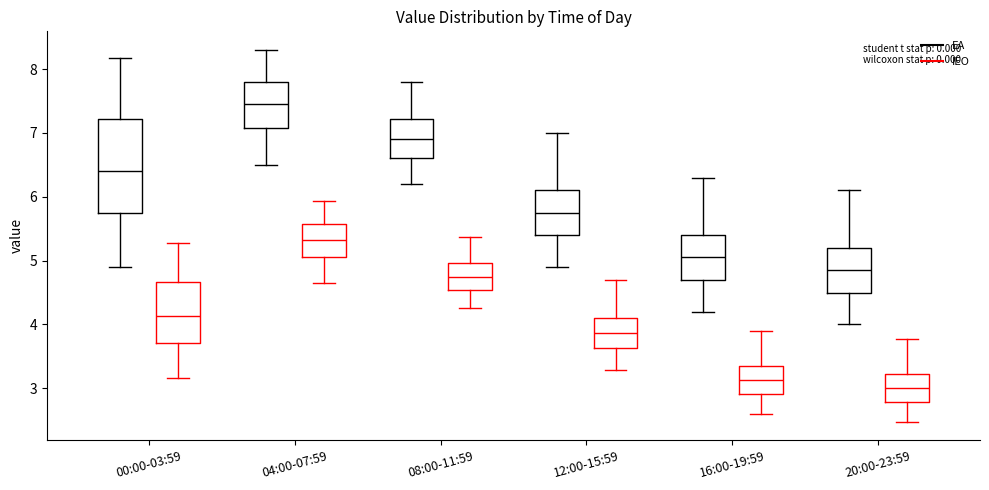

Reading left to right, read every box against the y-axis: the position of its median line, the range the box covers, and the ends of its whiskers. The values are not printed on the chart, so give them approximately, as read against the axis.

00:00-03:59 (EA): median 6.4, box 5.8 to 7.2, whiskers 4.9 to 8.2
00:00-03:59 (IEO): median 4.1, box 3.7 to 4.7, whiskers 3.2 to 5.3
04:00-07:59 (EA): median 7.5, box 7.1 to 7.8, whiskers 6.5 to 8.3
04:00-07:59 (IEO): median 5.3, box 5.1 to 5.6, whiskers 4.6 to 5.9
08:00-11:59 (EA): median 6.9, box 6.6 to 7.2, whiskers 6.2 to 7.8
08:00-11:59 (IEO): median 4.7, box 4.5 to 5.0, whiskers 4.3 to 5.4
12:00-15:59 (EA): median 5.8, box 5.4 to 6.1, whiskers 4.9 to 7.0
12:00-15:59 (IEO): median 3.9, box 3.6 to 4.1, whiskers 3.3 to 4.7
16:00-19:59 (EA): median 5.1, box 4.7 to 5.4, whiskers 4.2 to 6.3
16:00-19:59 (IEO): median 3.1, box 2.9 to 3.3, whiskers 2.6 to 3.9
20:00-23:59 (EA): median 4.9, box 4.5 to 5.2, whiskers 4.0 to 6.1
20:00-23:59 (IEO): median 3.0, box 2.8 to 3.2, whiskers 2.5 to 3.8